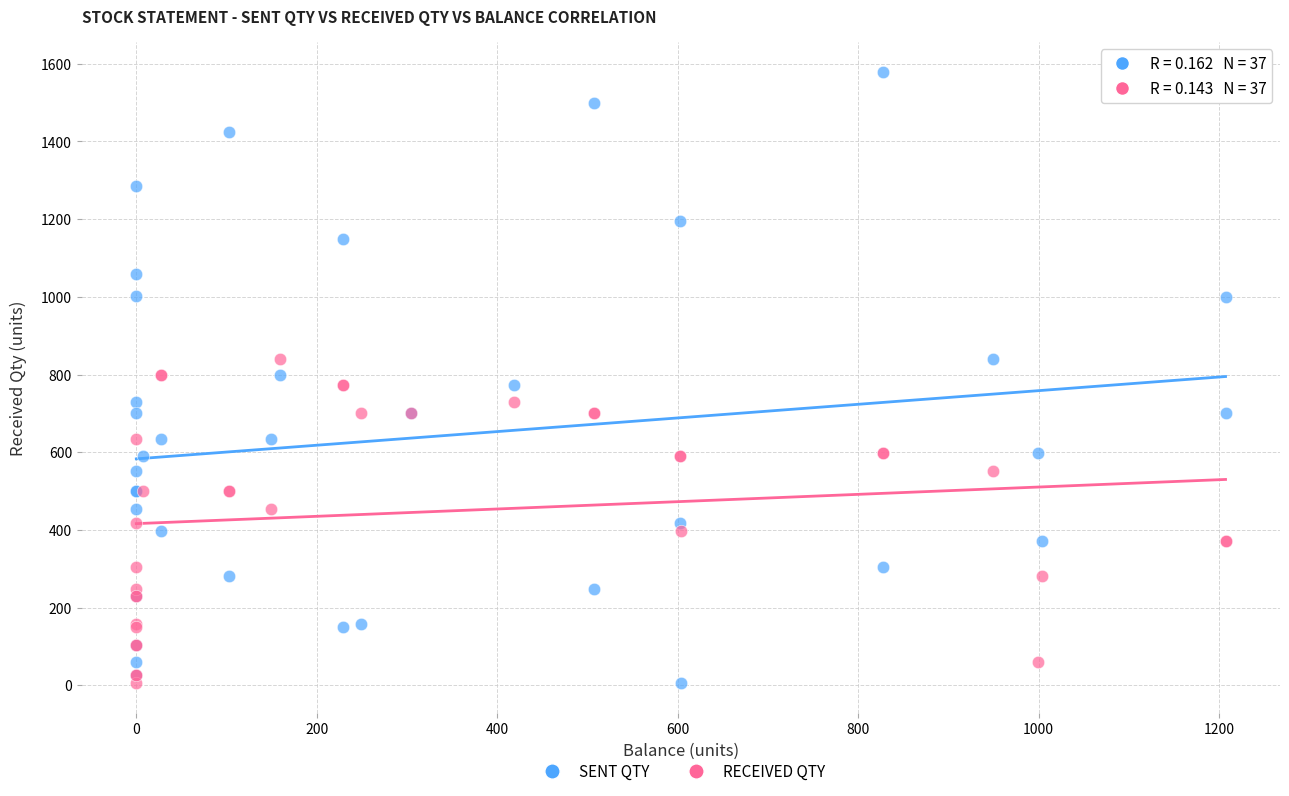

Which series reaches the maximum Y coordinate?

SENT QTY